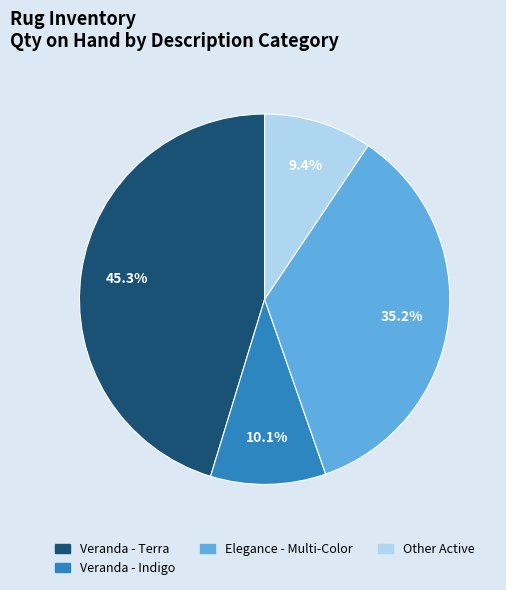

How many slices are in this pie chart?

4